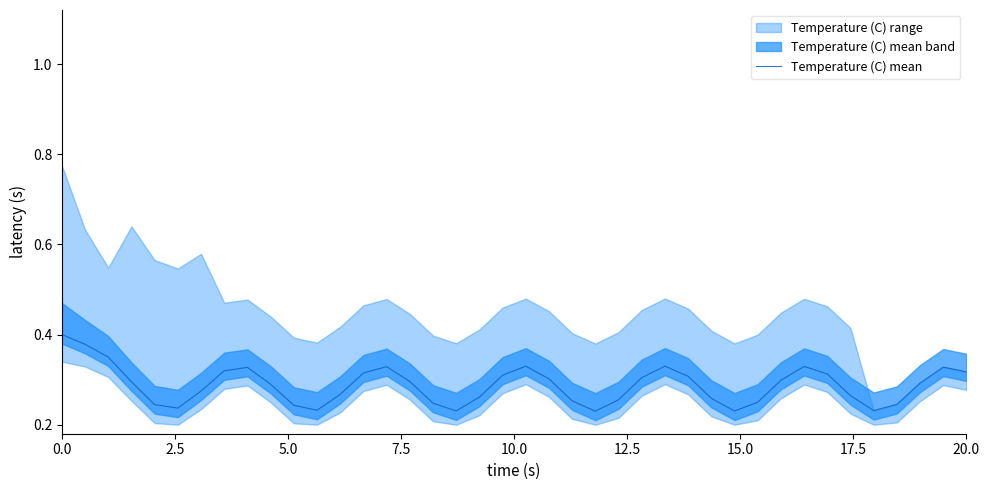

How many lines are shown in the chart?

1